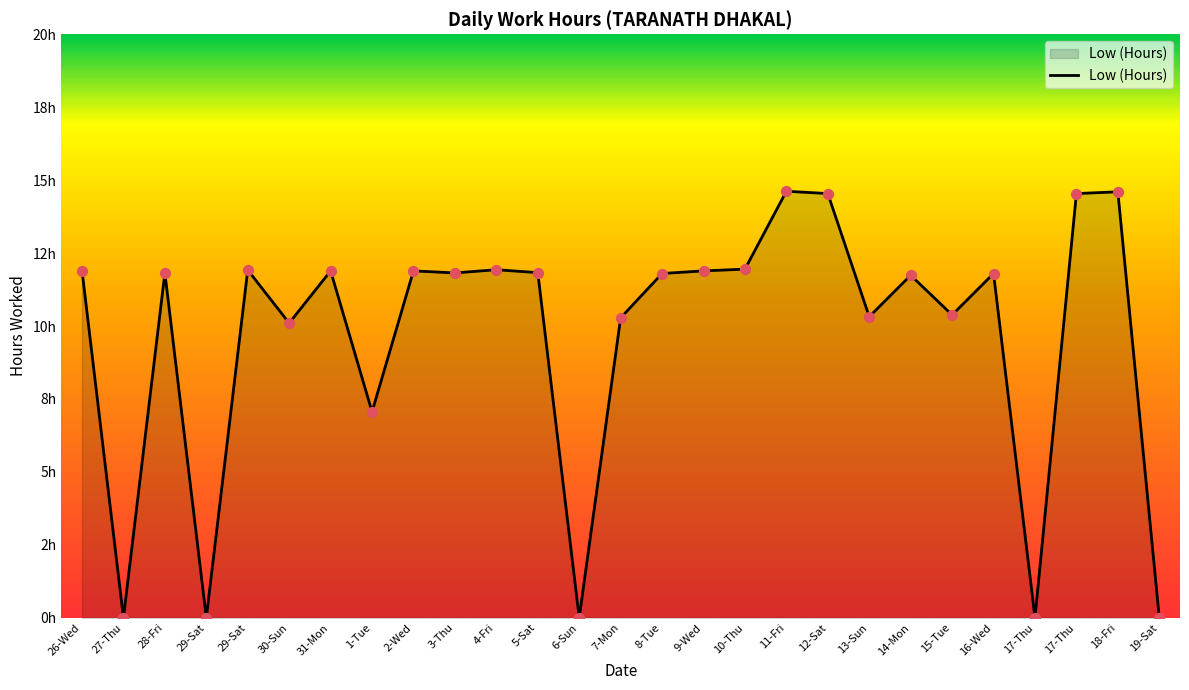

What is the change in value from 28-Fri to 19-Sat?

-11.8